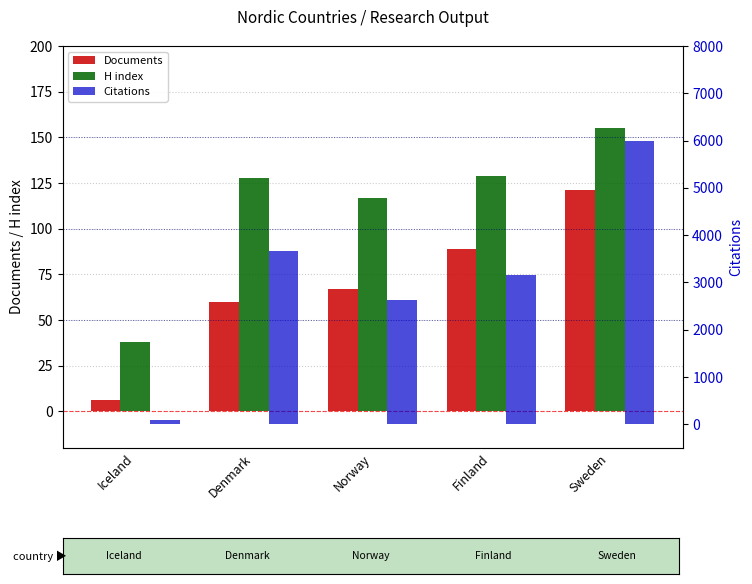

What is the spread (max minus min) of values at Iceland?

87